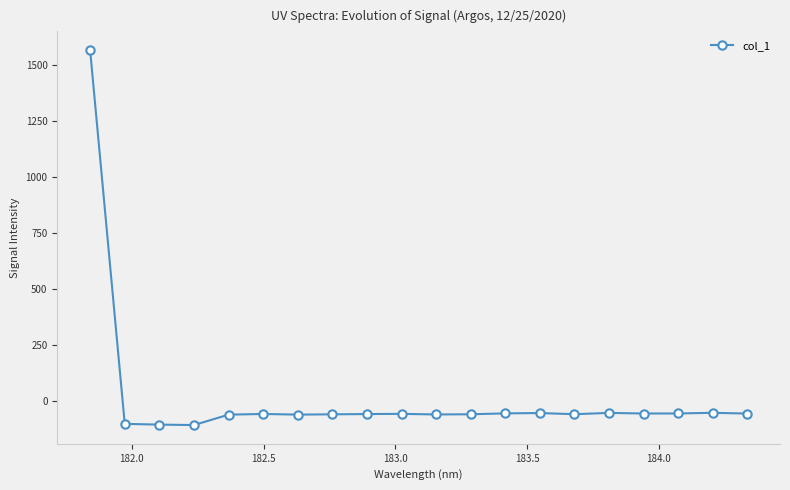

True or false: the data has more than 1 interior local peaks.

True